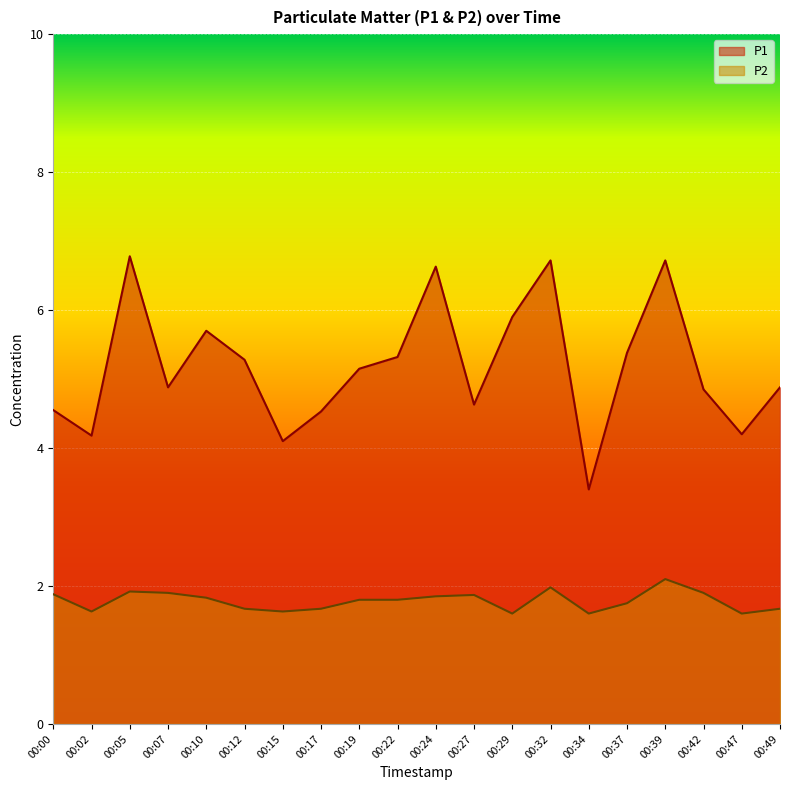

At 00:49, list the series in order from smallest to largest.

P2, P1